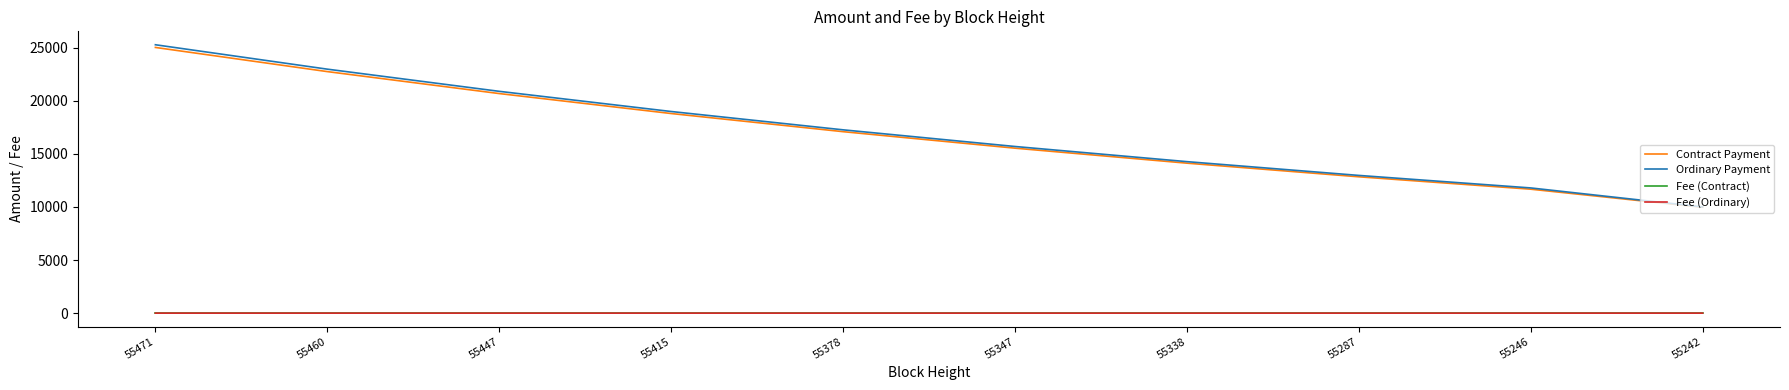

Is it true that Contract Payment equals 2047.9 at 55242?

False